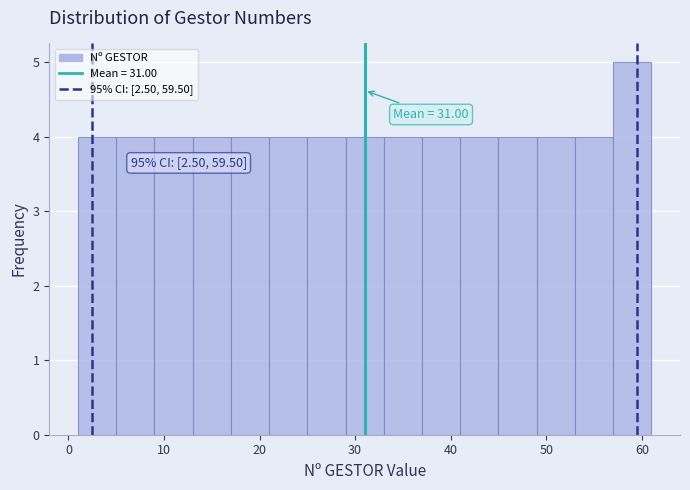

Over which range of the x-axis is the bar tallest?

57 to 61